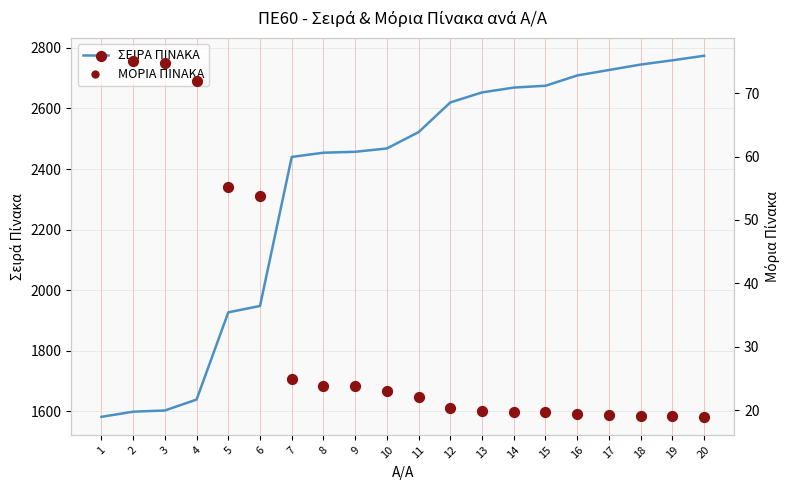

At how many categories does at least one series exceed 2005?

14